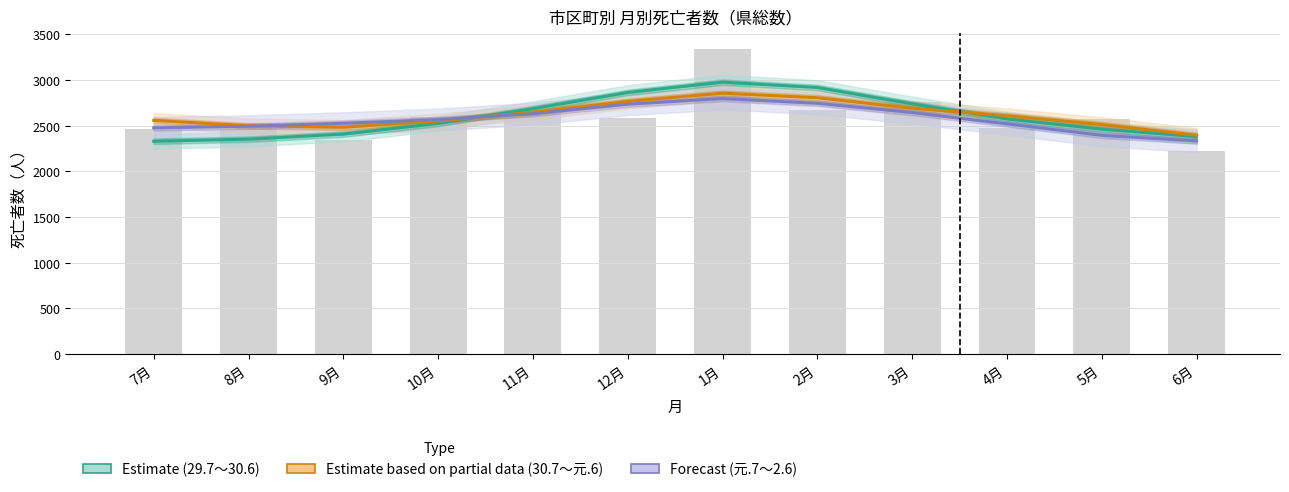

At which label is Estimate based on partial data (30.7～元.6) closest to 2625?

4月